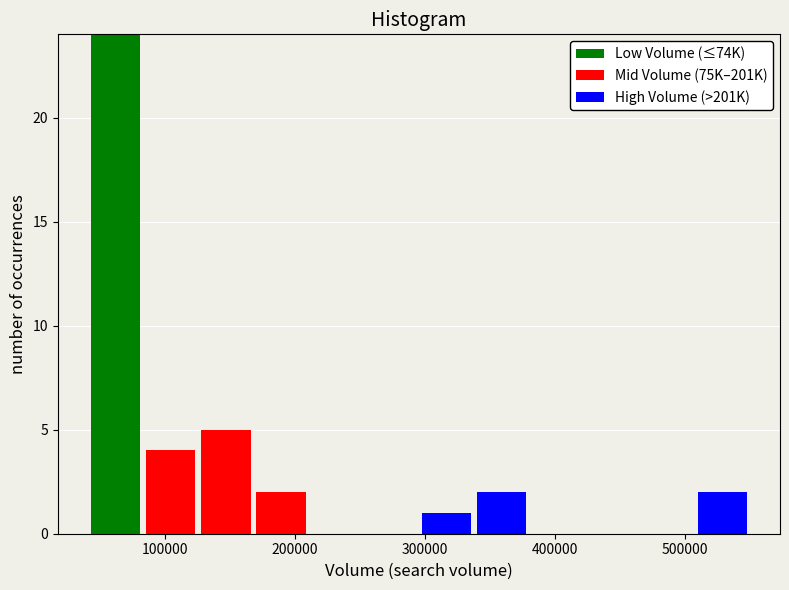

Reading left to right, transcribe this chart: for each stacked bar, give the range it covers on the x-axis and its total height. Neither the bar edges nor the heights are printed on the chart, so give them approximately, as read against the axes.

40000 to 80000: 24
80000 to 130000: 4
130000 to 170000: 5
170000 to 210000: 2
210000 to 250000: 0
250000 to 300000: 0
300000 to 340000: 1
340000 to 380000: 2
380000 to 420000: 0
420000 to 470000: 0
470000 to 510000: 0
510000 to 550000: 2